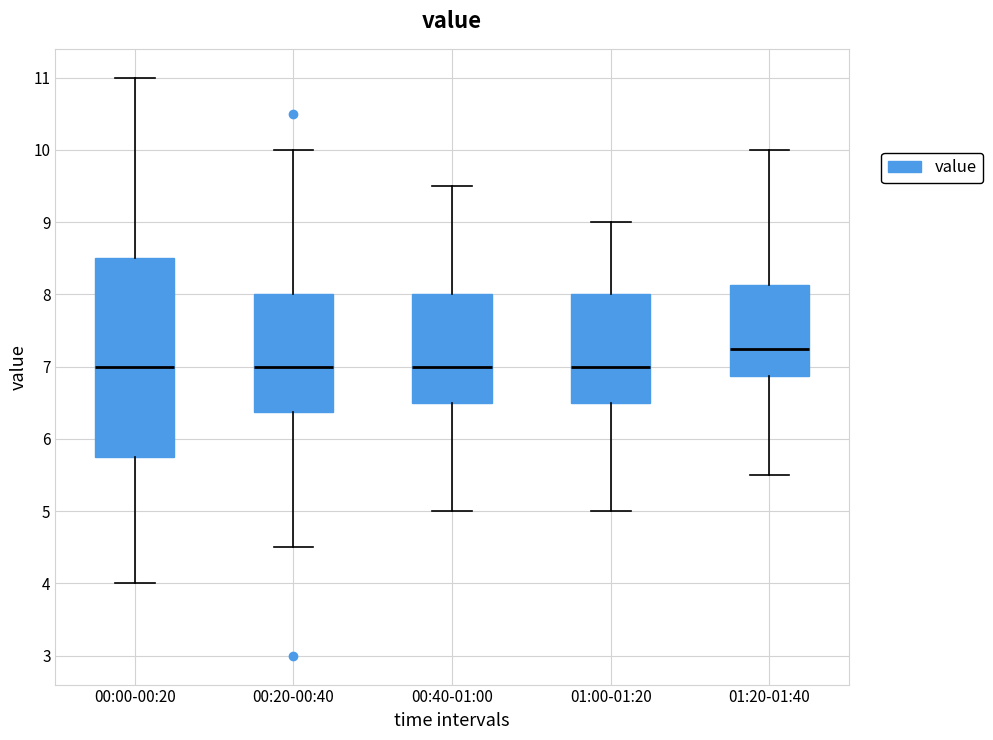

Where does the median line of the box for 00:00-00:20 sit on the y-axis? The values are not printed on the chart, so give them approximately, as read against the axis.

7.0